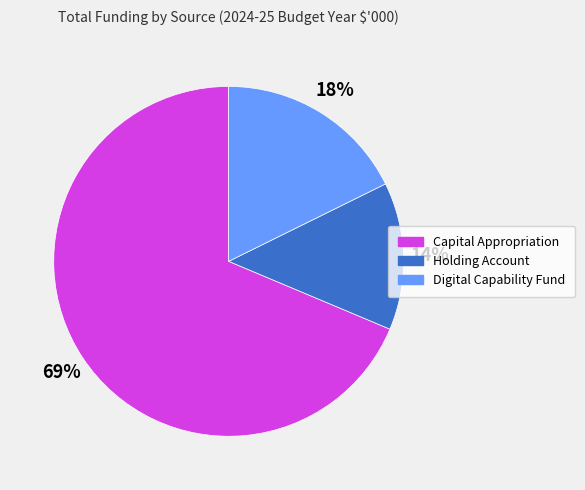

True or false: Digital Capability Fund accounts for 5% of the total.

False